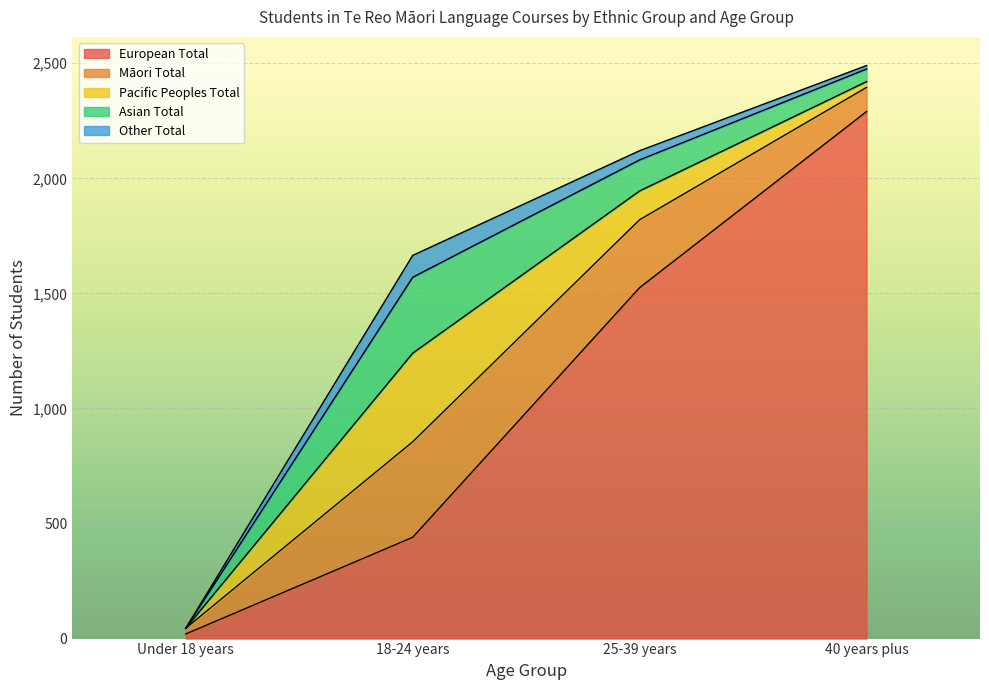

Is the value of Asian Total at Total greater than the value of Other Total at 18-24 years?

Yes